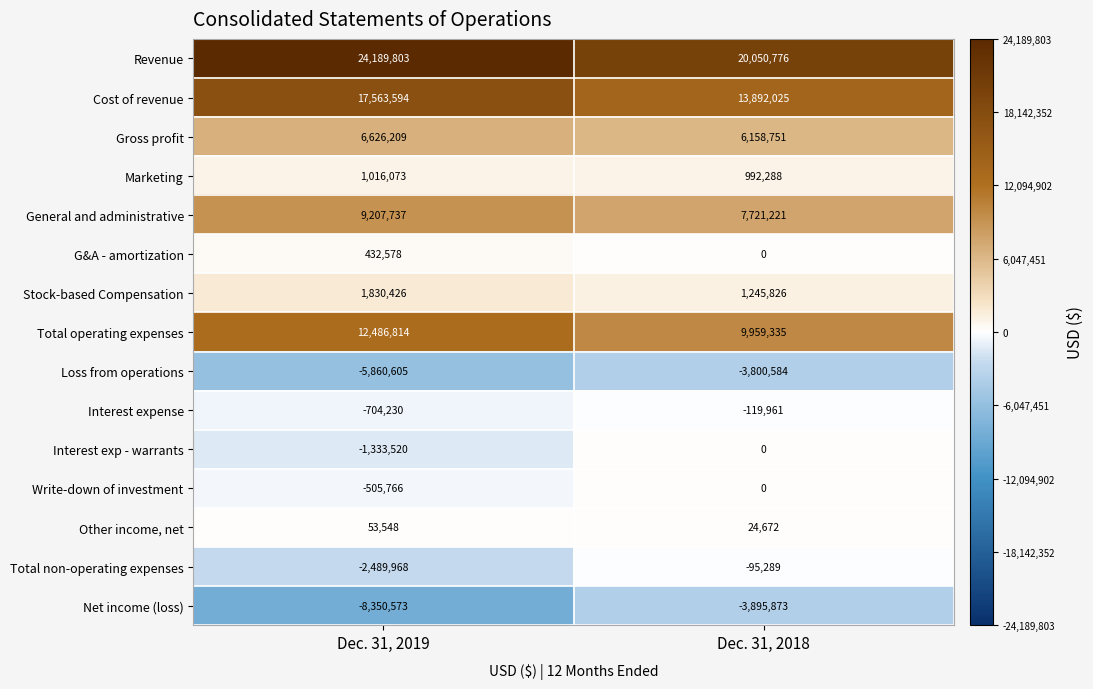

Is it true that Interest expense equals -119961 at Dec. 31, 2018?

True